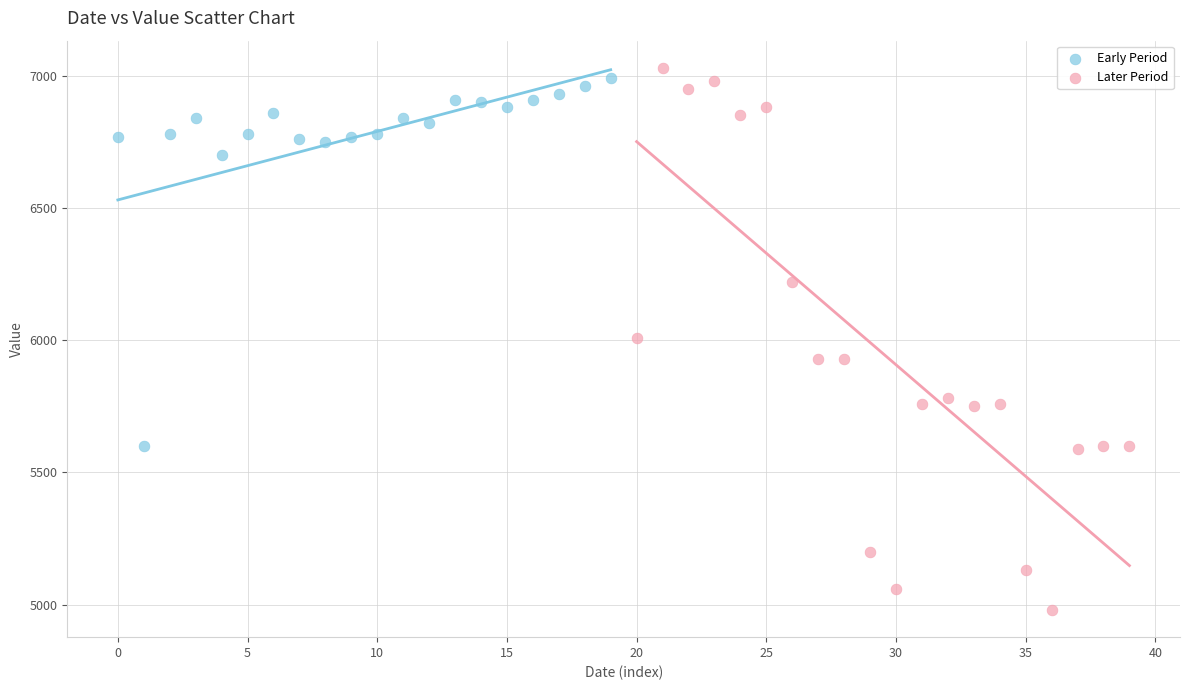

Which series has the widest spread of Y values?

Later Period